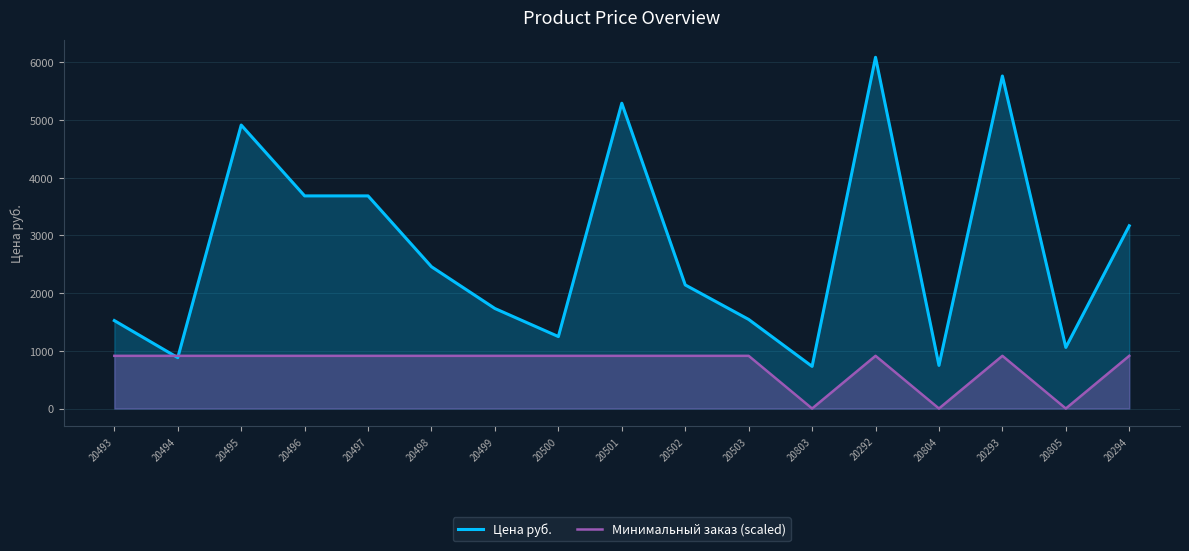

The Цена руб. series shows 1544.0 at 20503. True or false?

True